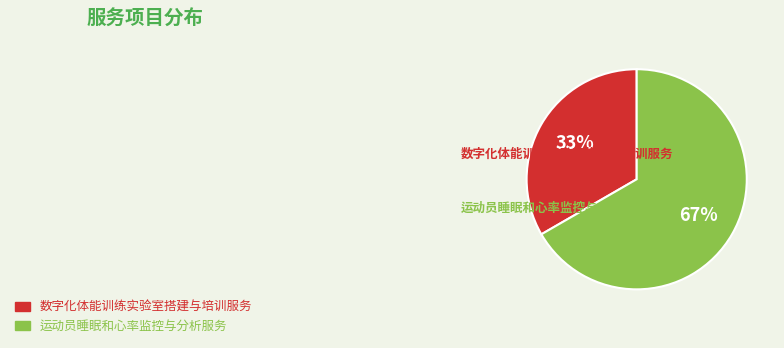

The 运动员睡眠和心率监控与分析服务 slice represents 67% of the pie. True or false?

True